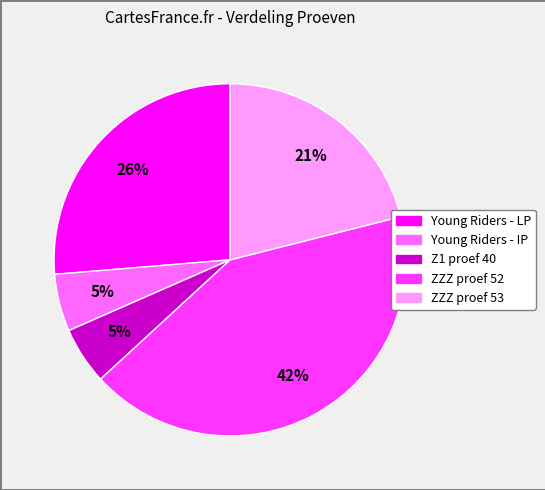

The ZZZ proef 52 slice represents 33% of the pie. True or false?

False